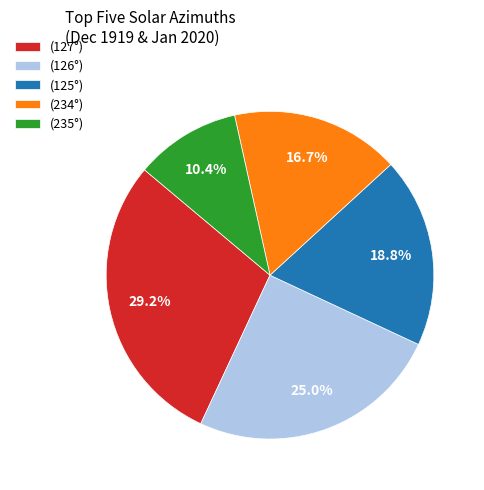

True or false: (234°) accounts for 6% of the total.

False